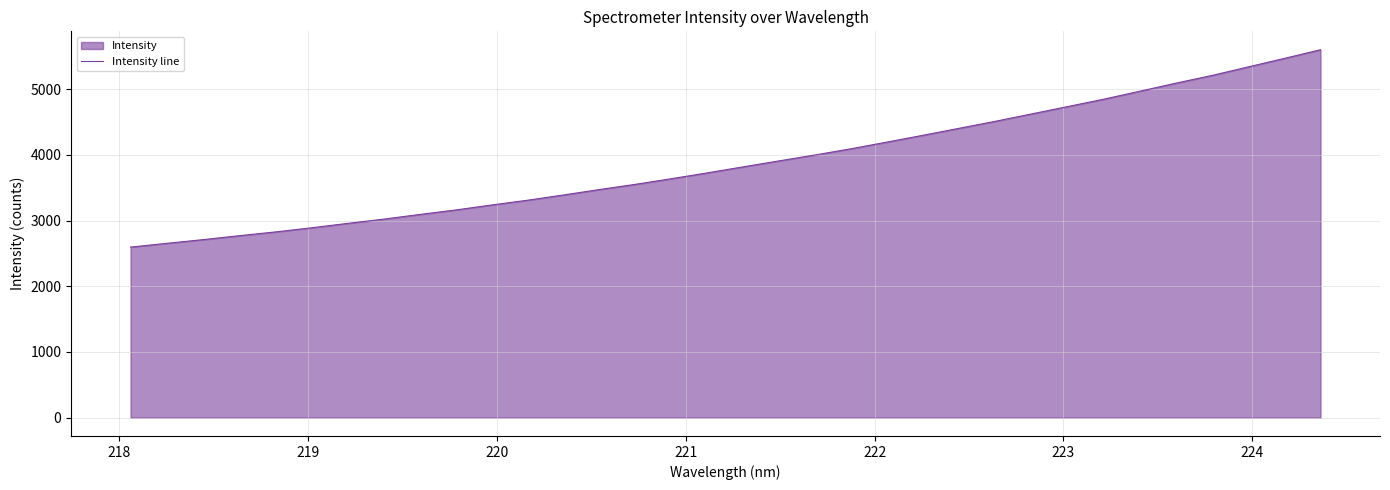

What is the difference between the maximum and minimum values?

3005.4